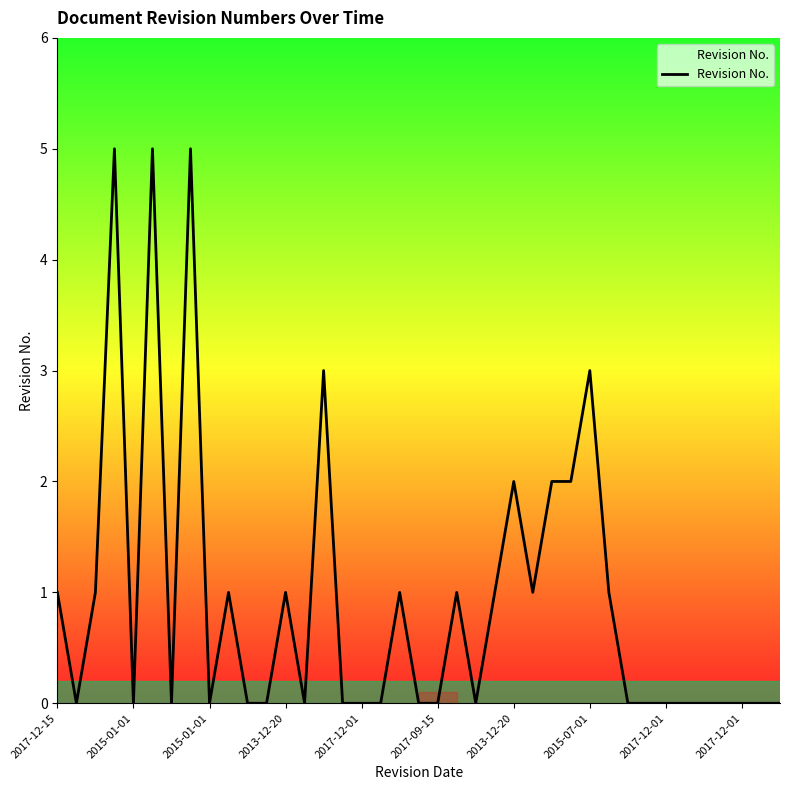

True or false: there are more than 2 points higher than both neighbors.

True